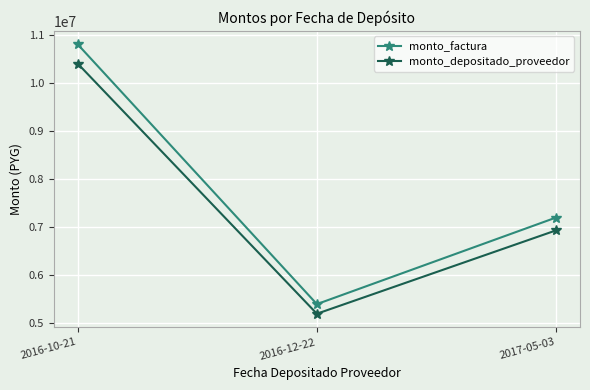

Reading left to right, transcribe all the data shown in this chart.

monto_factura: 10800000	5400000	7200000
monto_depositado_proveedor: 10399680	5199840	6933120